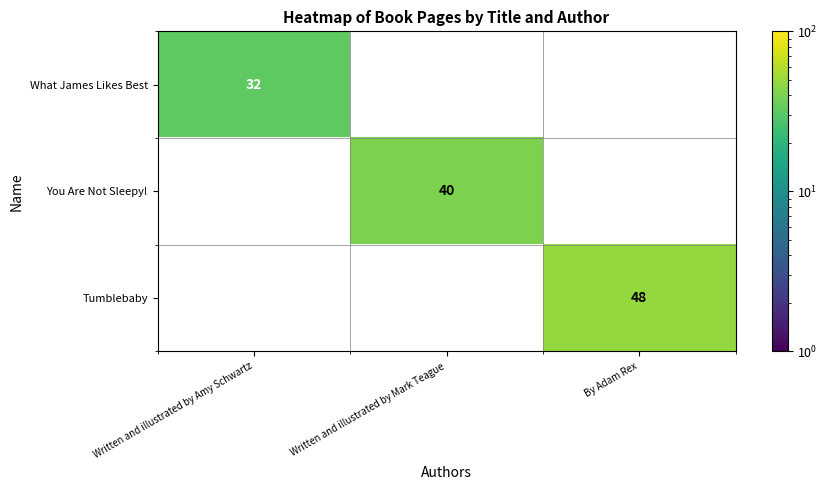

Which series has the largest range (max minus min)?

Tumblebaby